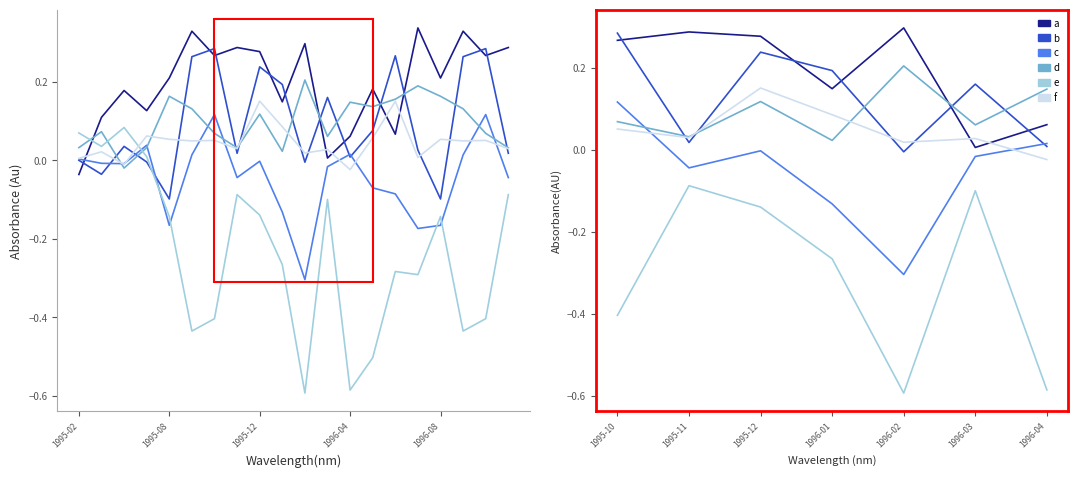

What position from the right is 1996-04?

1